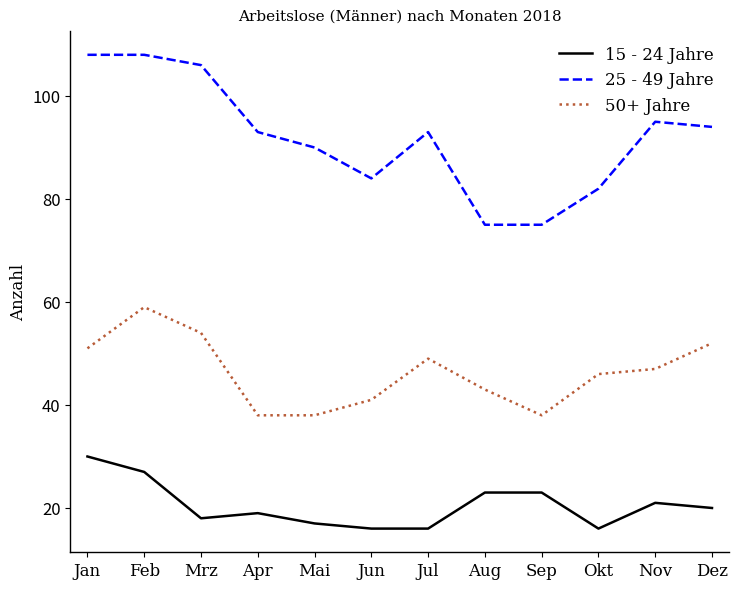

Where does the 15 - 24 Jahre series first go above 20?

Jan